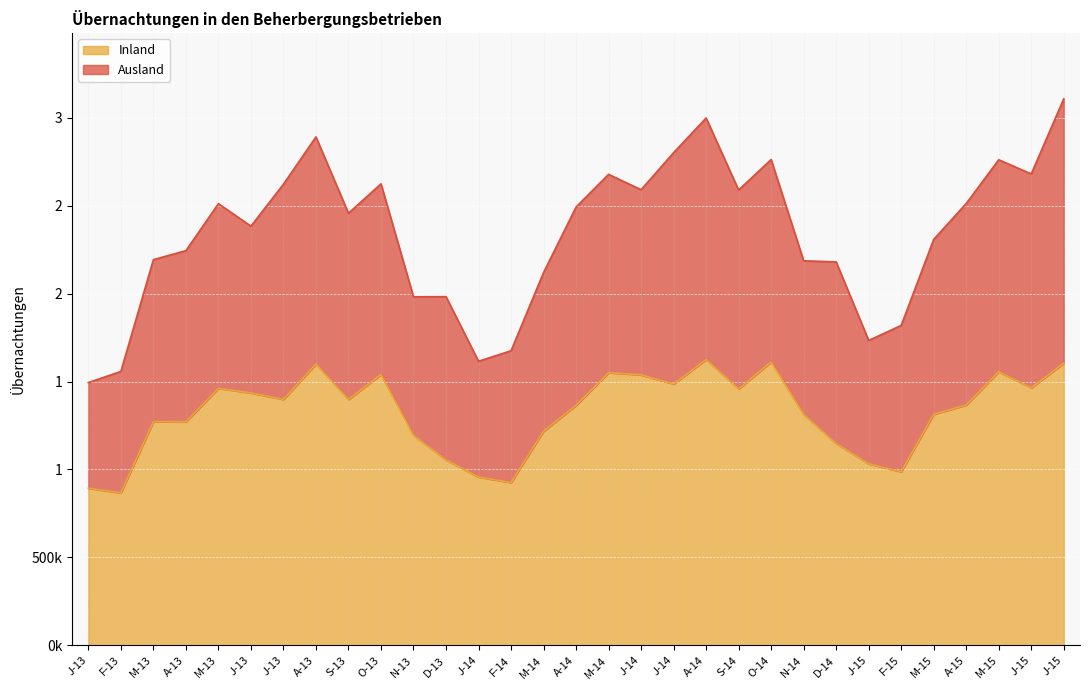

How many data points are less than 1366439?

15